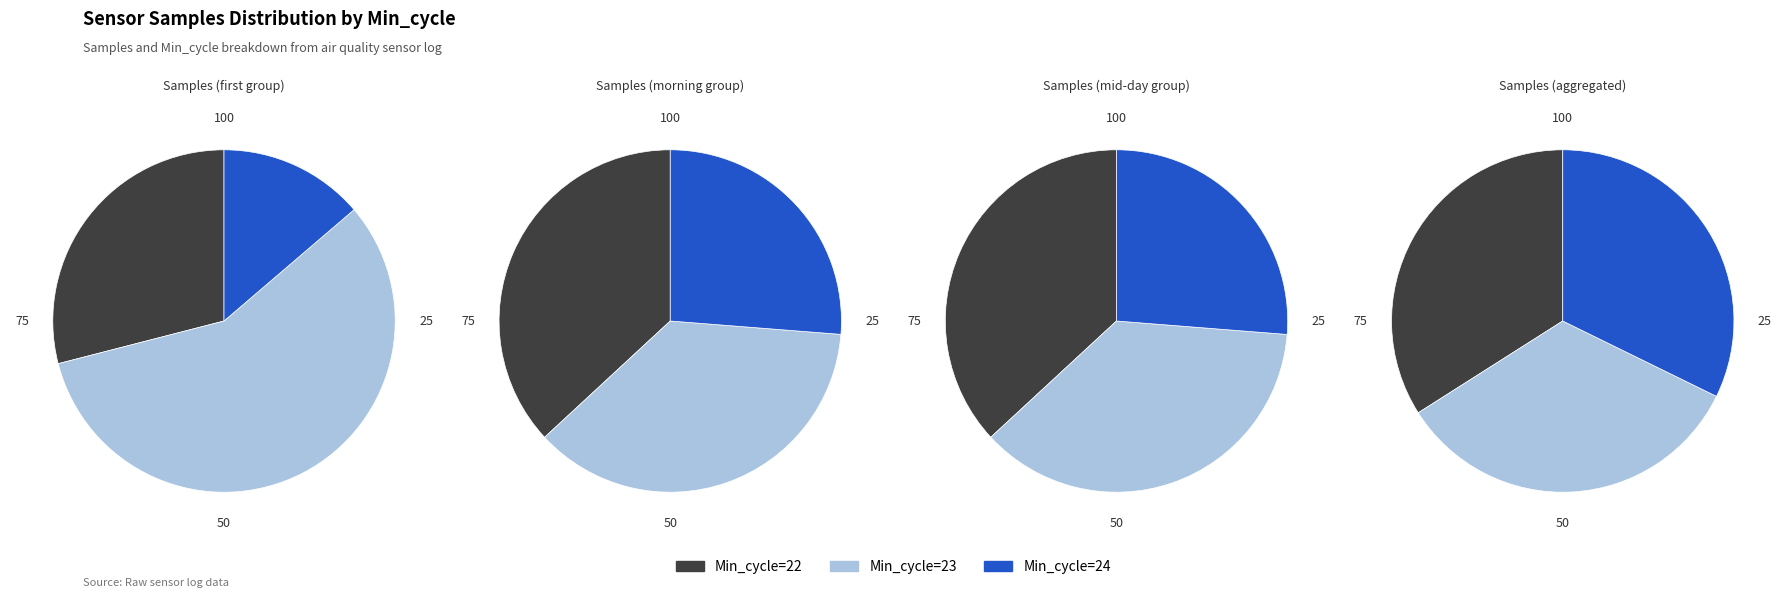

What is the change in value from Min_cycle=22 to Min_cycle=24?

-318213